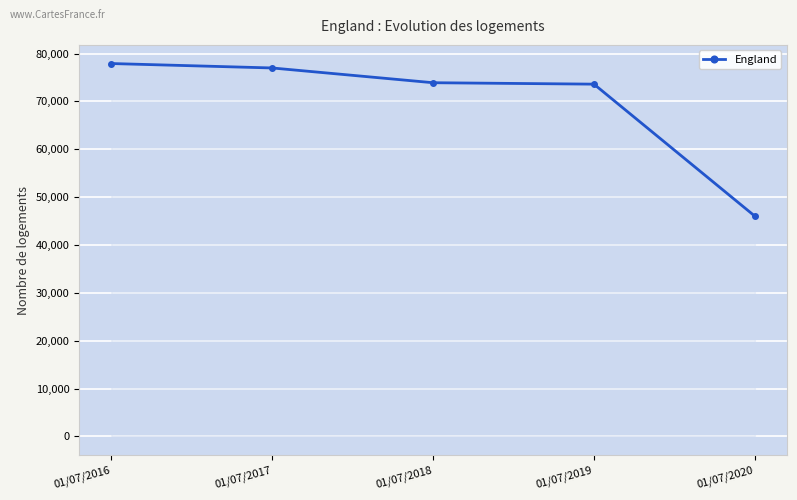

What is the sum of the values at 01/07/2017 and 01/07/2019?

150606